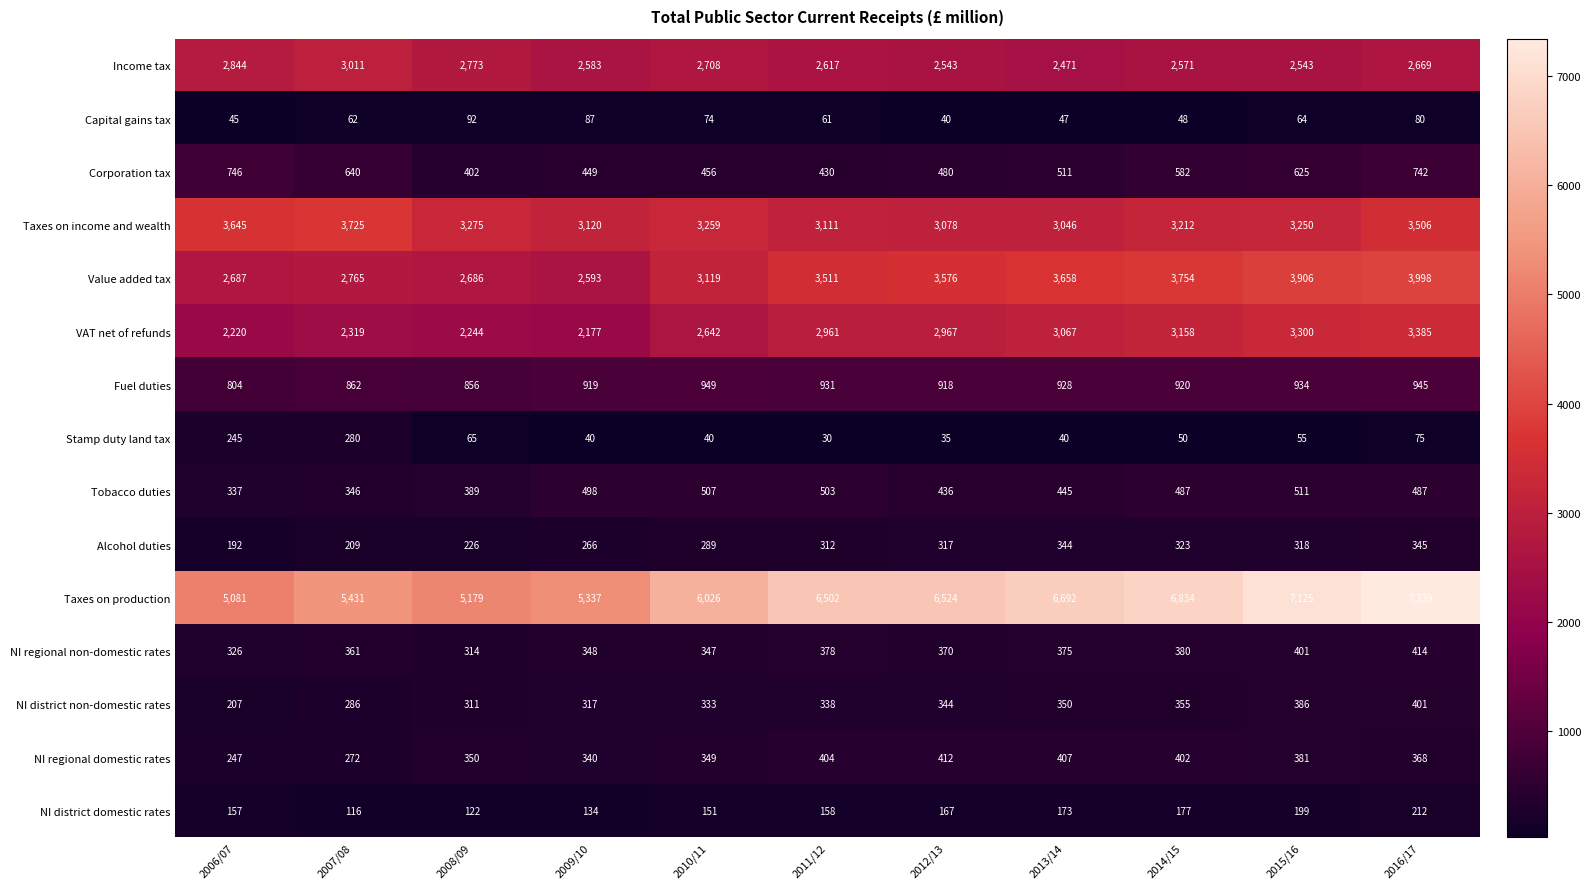

List the series in order of their peak value, highest first.

Taxes on production, Value added tax, Taxes on income and wealth, VAT net of refunds, Income tax, Fuel duties, Corporation tax, Tobacco duties, NI regional non-domestic rates, NI regional domestic rates, NI district non-domestic rates, Alcohol duties, Stamp duty land tax, NI district domestic rates, Capital gains tax